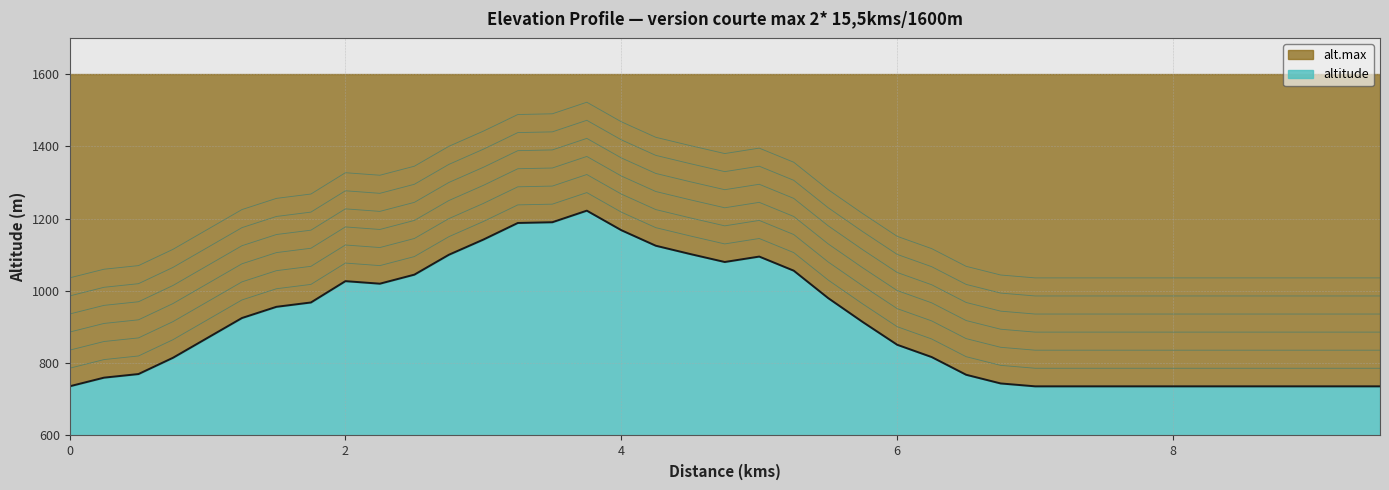

True or false: the data shows 910 at 0.25.

True